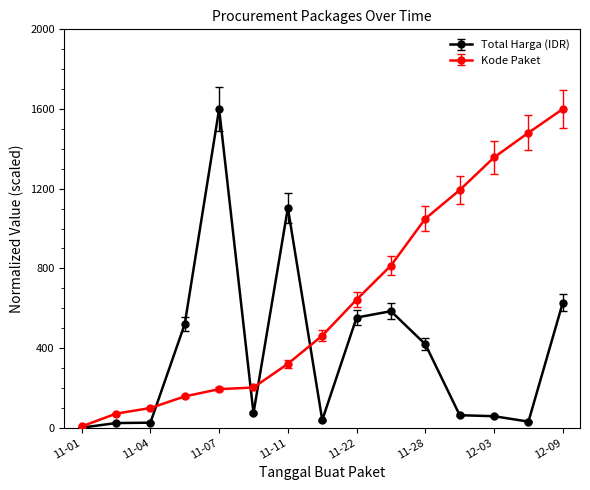

True or false: Total Harga (IDR) has more than 1 interior local peaks.

True